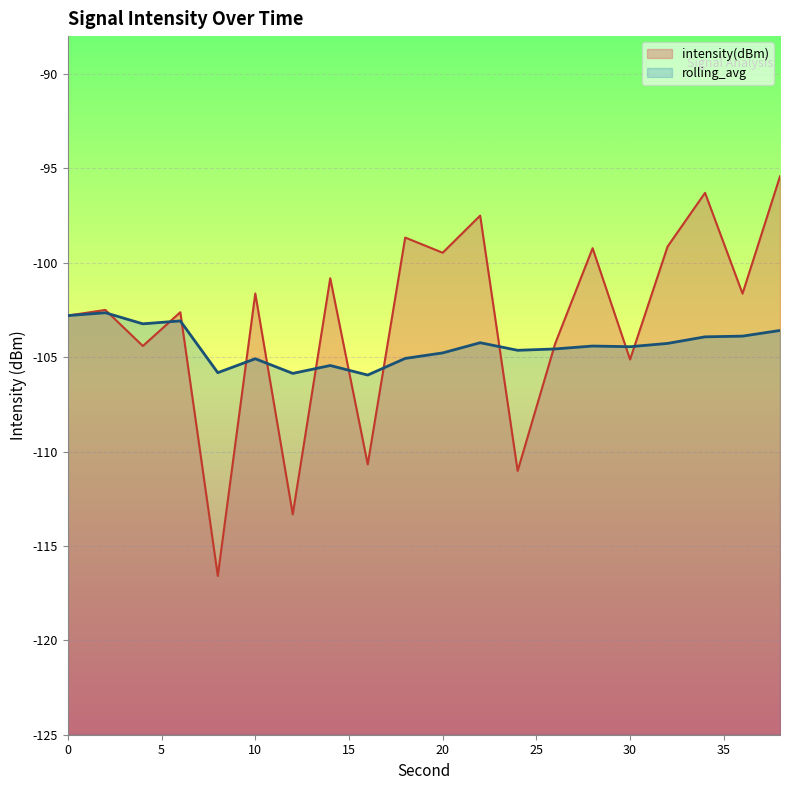

What is the highest value of the intensity(dBm) series?

-95.4